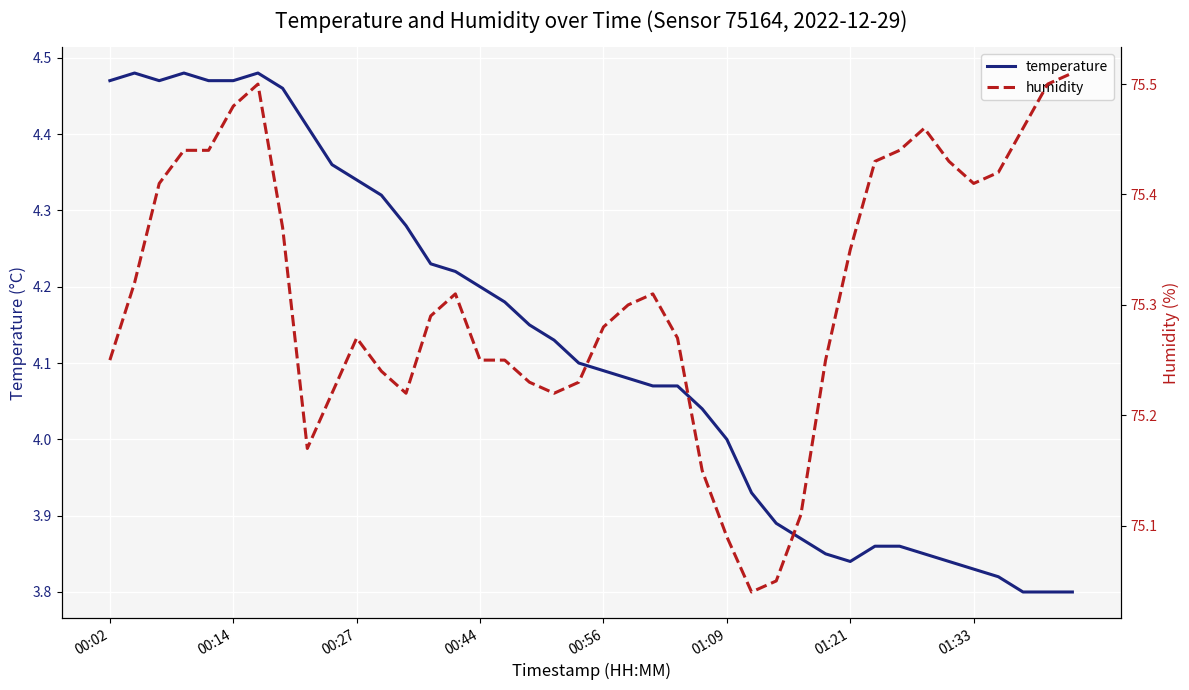

The temperature series shows 2.2 at 01:09. True or false?

False